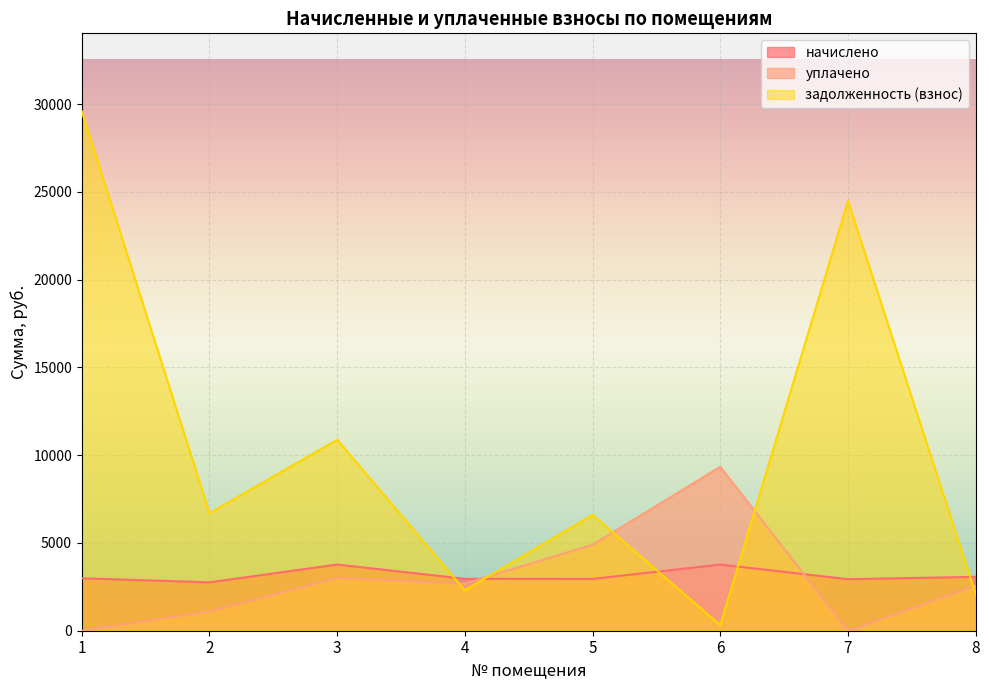

Count the number of categories in the chart.

8